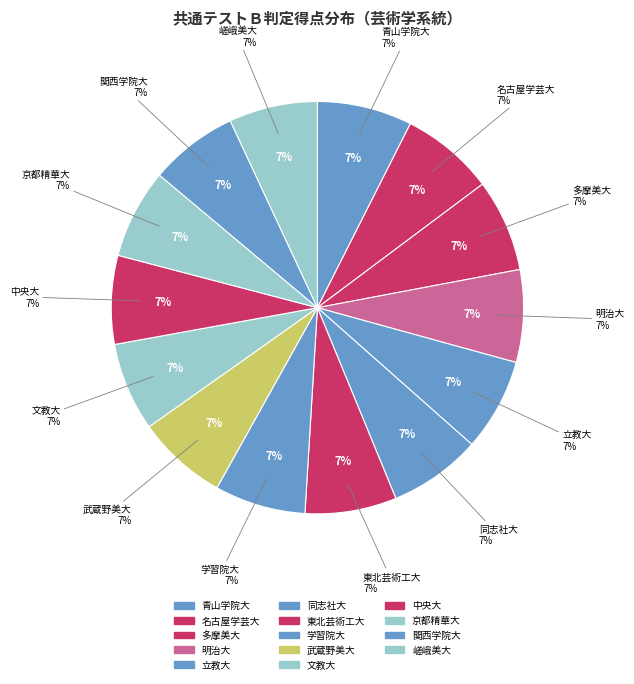

Approximately how many times larger is the value at 明治大 compared to 関西学院大?

1.0